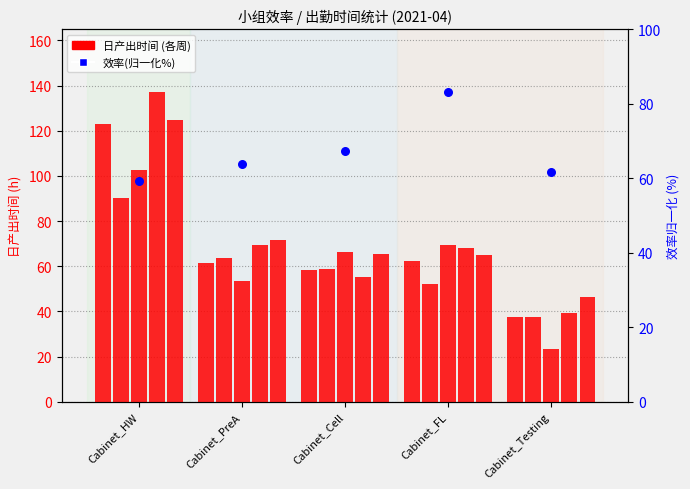

Between Cabinet_FL and Cabinet_HW, which is larger?

Cabinet_FL